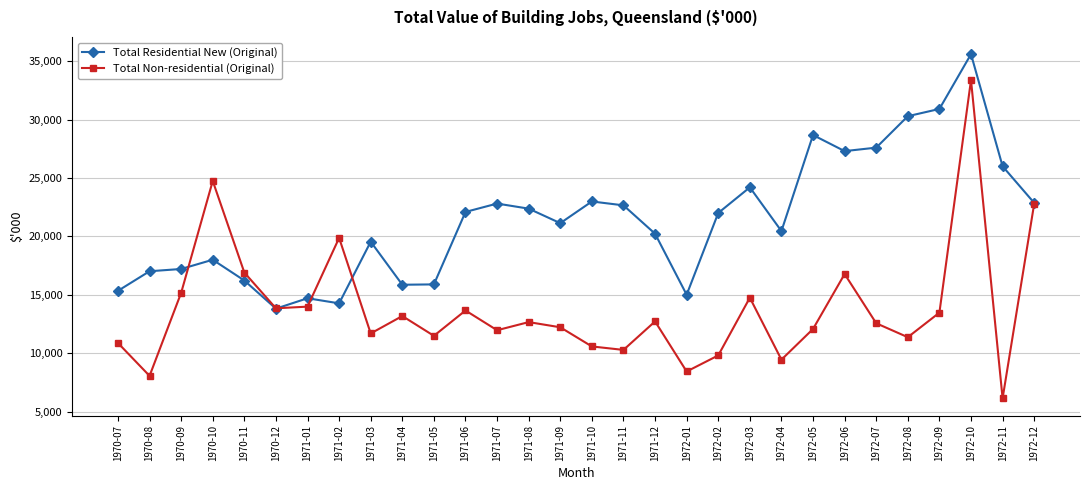

At which category is the sum across all series the highest?

1972-10